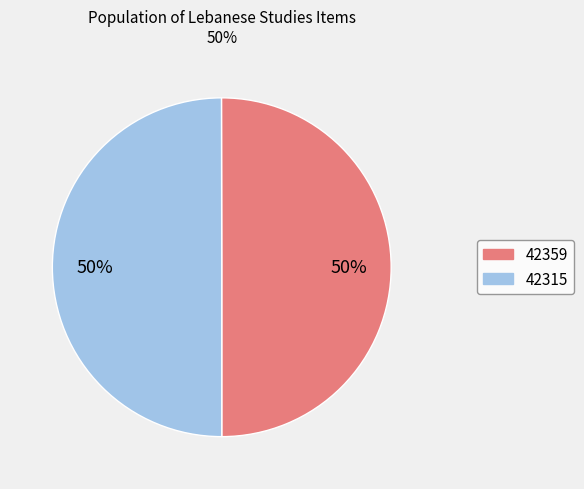

To the nearest percent, what is the average slice percentage?

50%